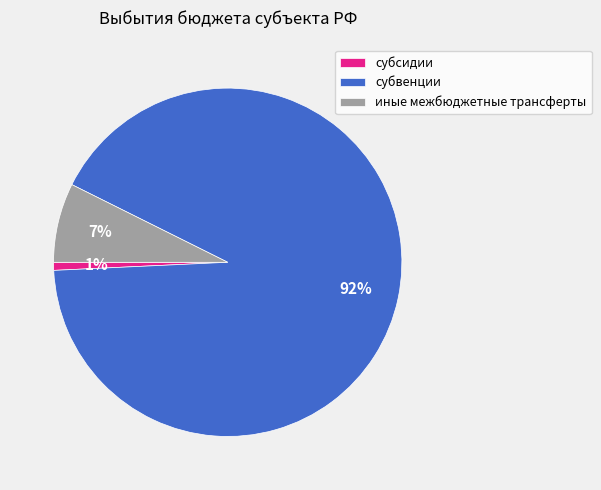

How many slices are in this pie chart?

3